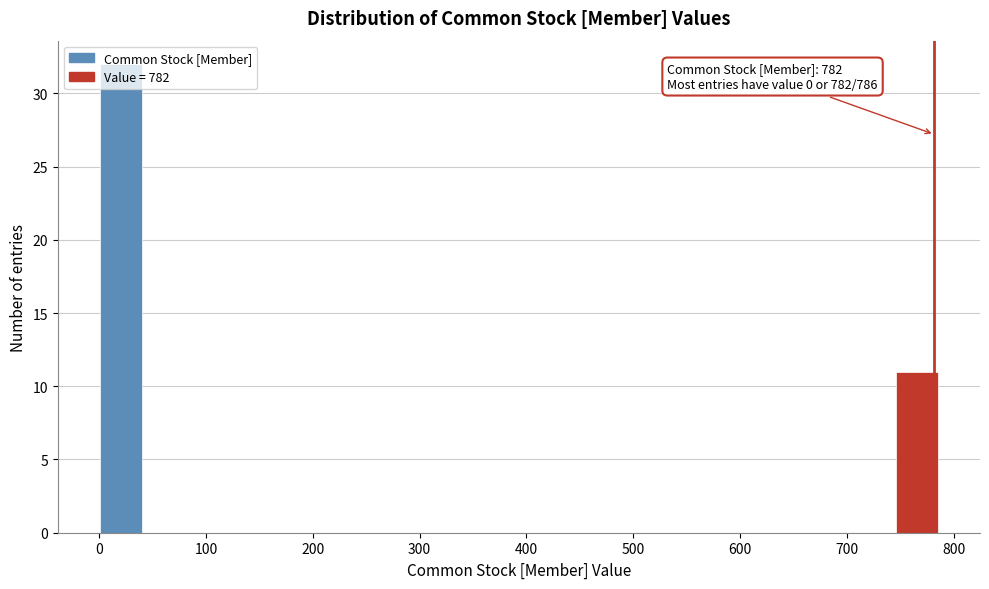

Which range on the x-axis has the tallest bar?

0 to 40